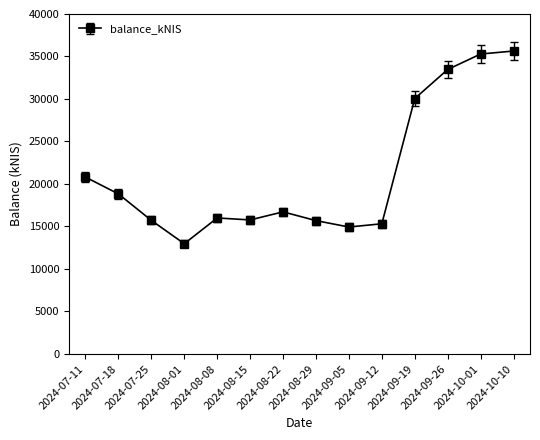

What is the difference between the second highest and minimum values?

22318.2